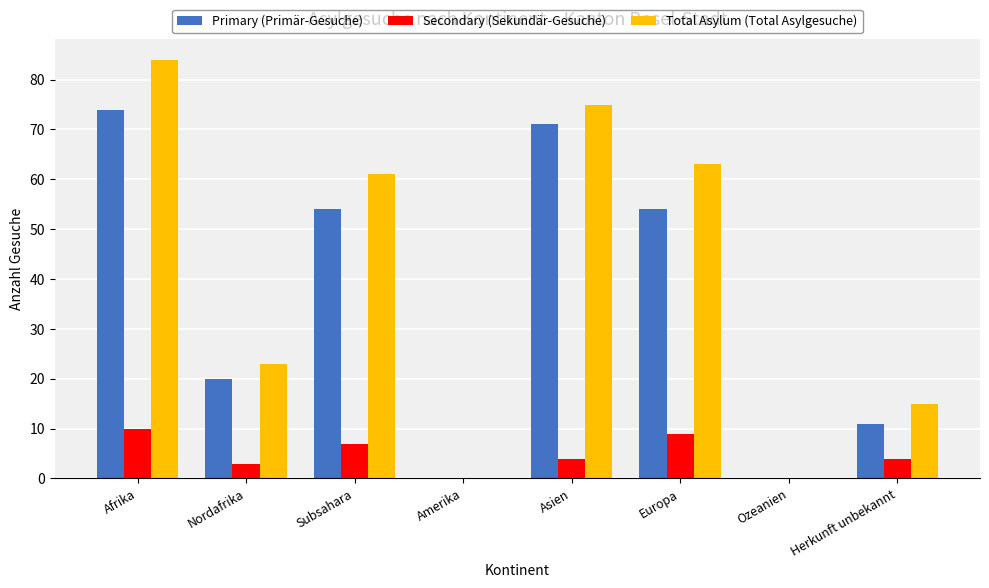

The Primary (Primär-Gesuche) series shows 7 at Nordafrika. True or false?

False